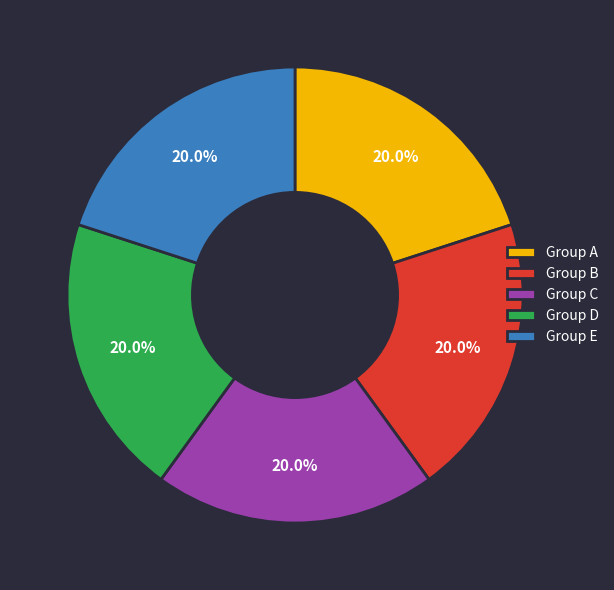

Combined, what portion of the pie is Group C and Group A?

40.0%